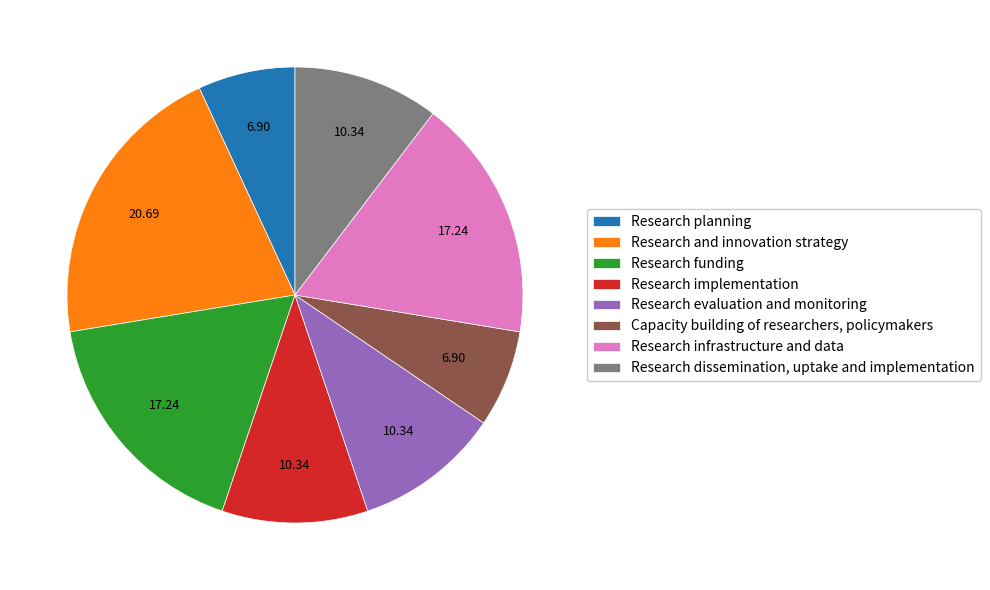

Is there any slice that represents more than half of the pie?

No